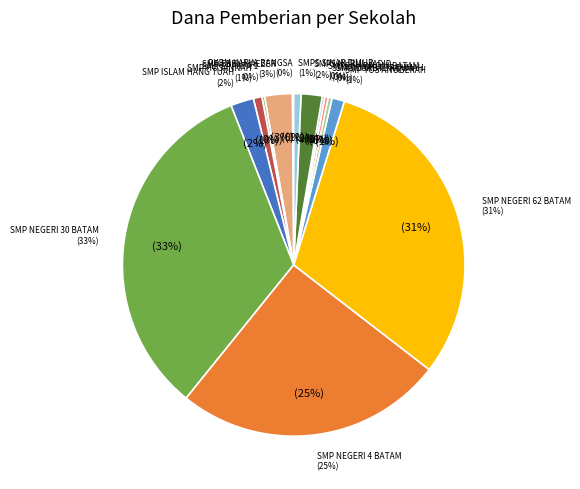

To the nearest percent, what portion does SMP NEGERI 4 BATAM represent?

25%